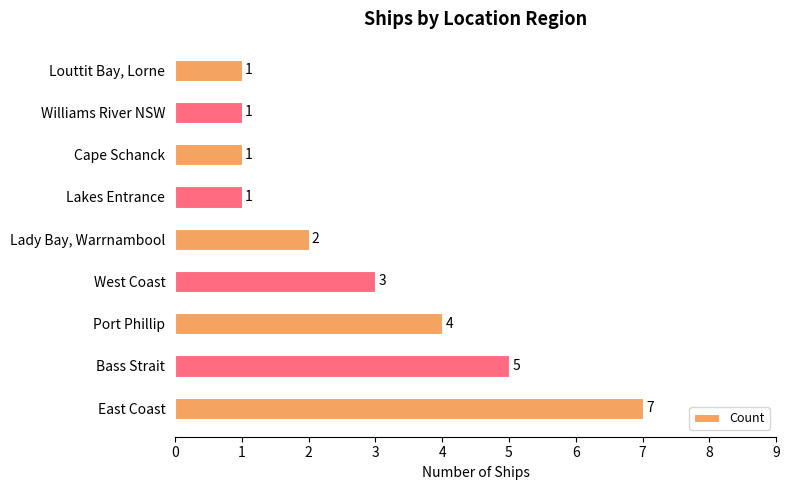

How many data points does each series have?

9